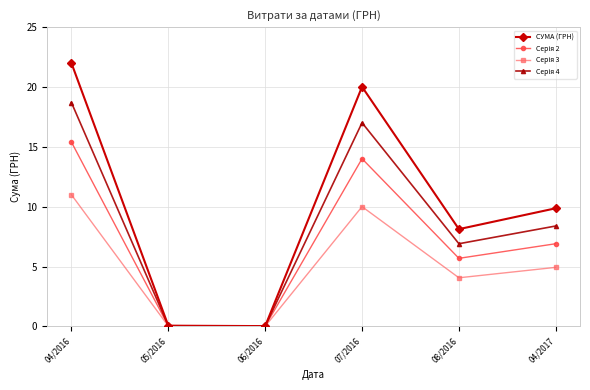

Which series has the largest total across all categories?

СУМА (ГРН)